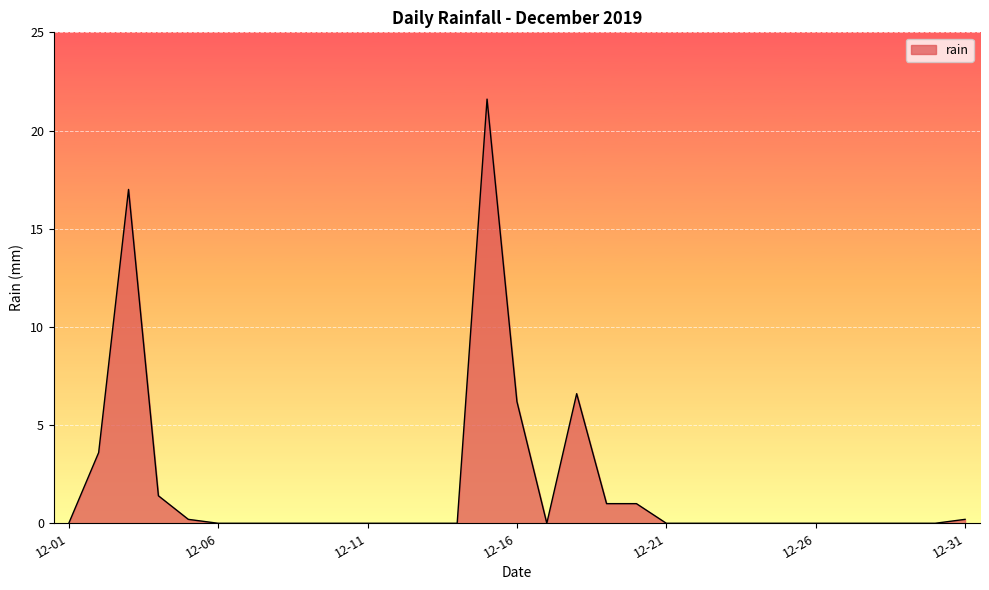

What is the difference between the maximum and minimum values?

21.6